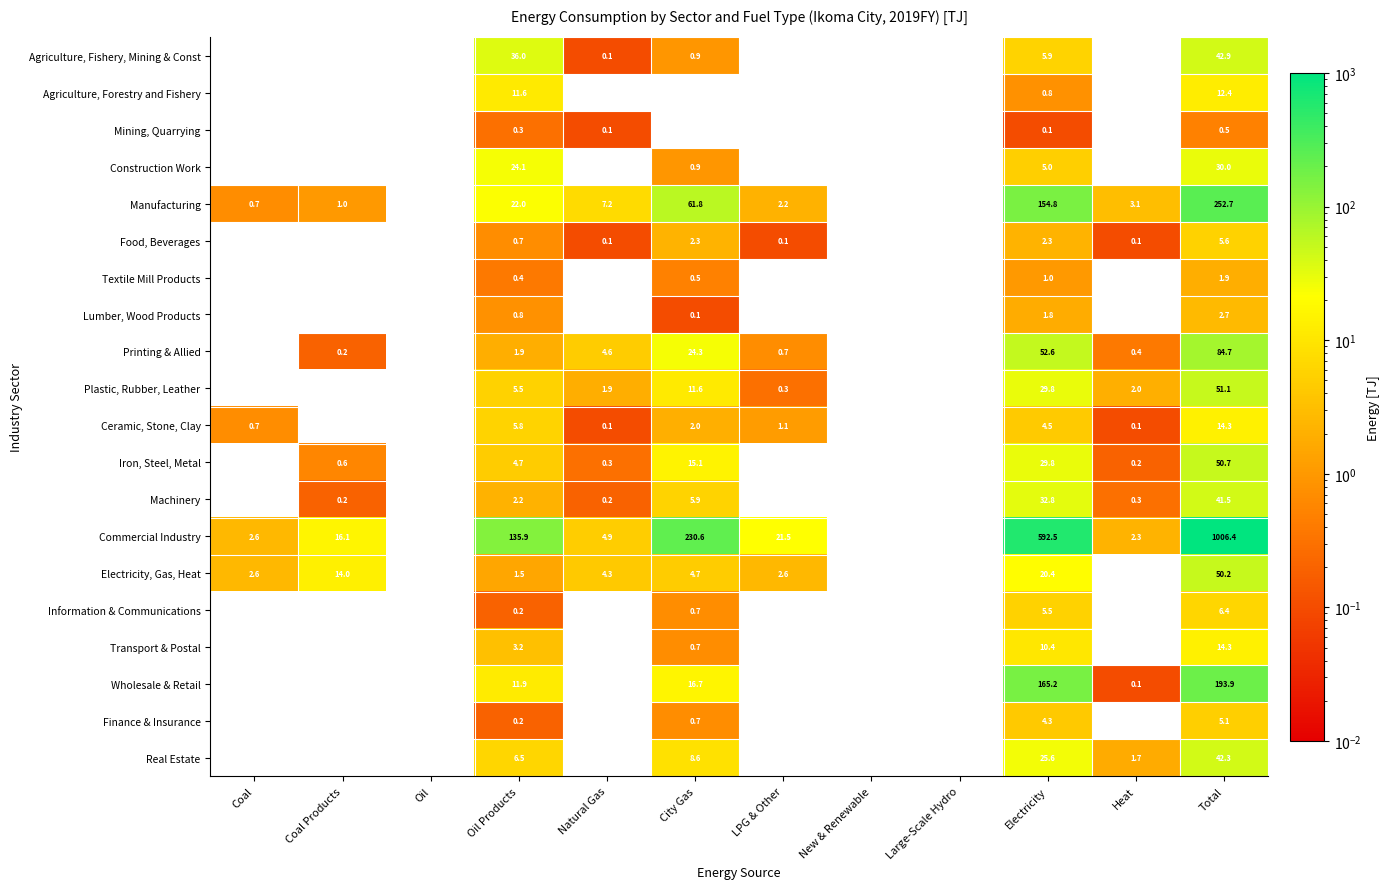

The value of Machinery at Total is 41.5. True or false?

True